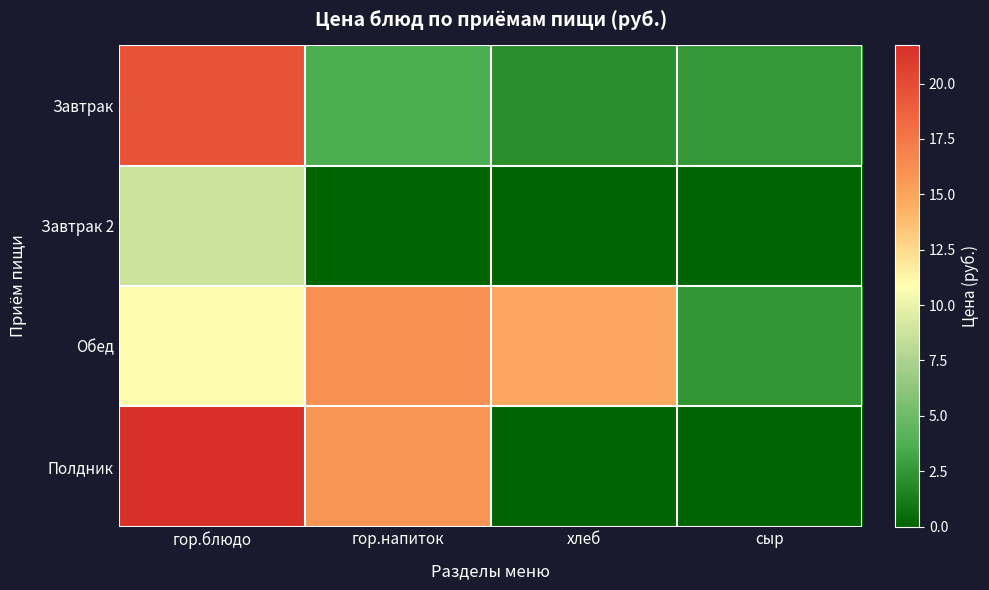

Reading right to left, list all the values displayed in this chart.

Завтрак: сыр=2.6	хлеб=2.1	гор.напиток=3.6	гор.блюдо=19.5
Завтрак 2: сыр=0.0	хлеб=0.0	гор.напиток=0.0	гор.блюдо=8.8
Обед: сыр=2.5	хлеб=14.8	гор.напиток=16.1	гор.блюдо=11.0
Полдник: сыр=0.0	хлеб=0.0	гор.напиток=15.8	гор.блюдо=21.7